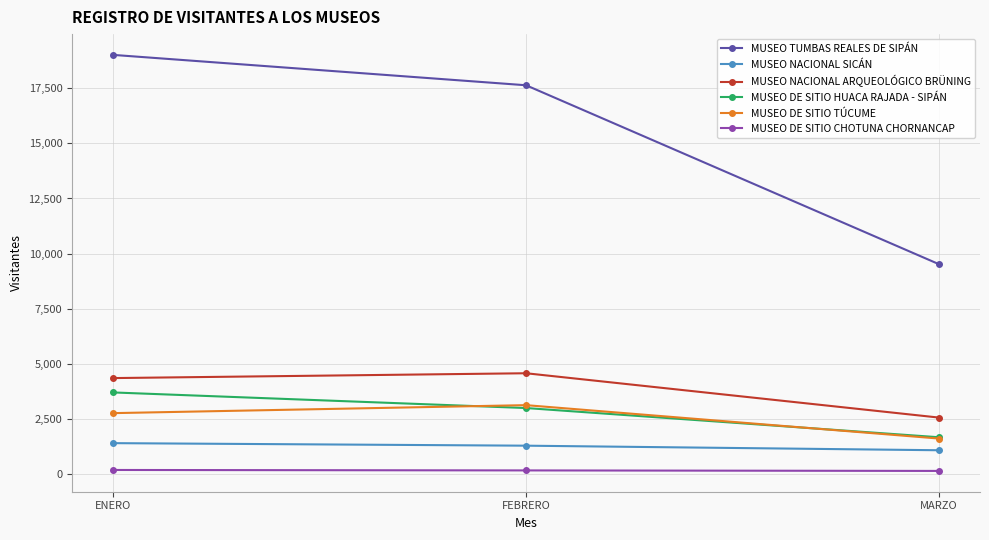

What is the total value across all series at MARZO?

16579